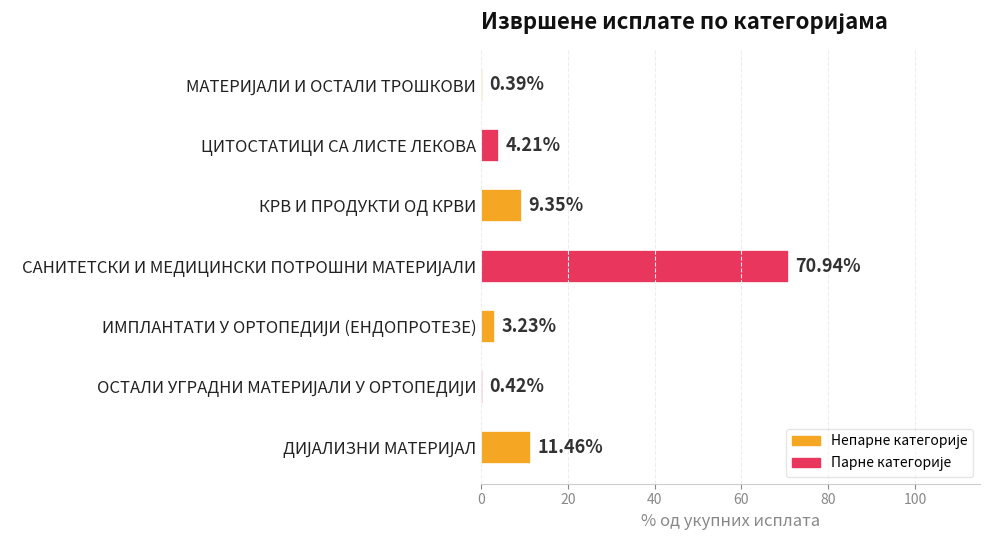

What is the difference between the maximum and second lowest values?

70.5